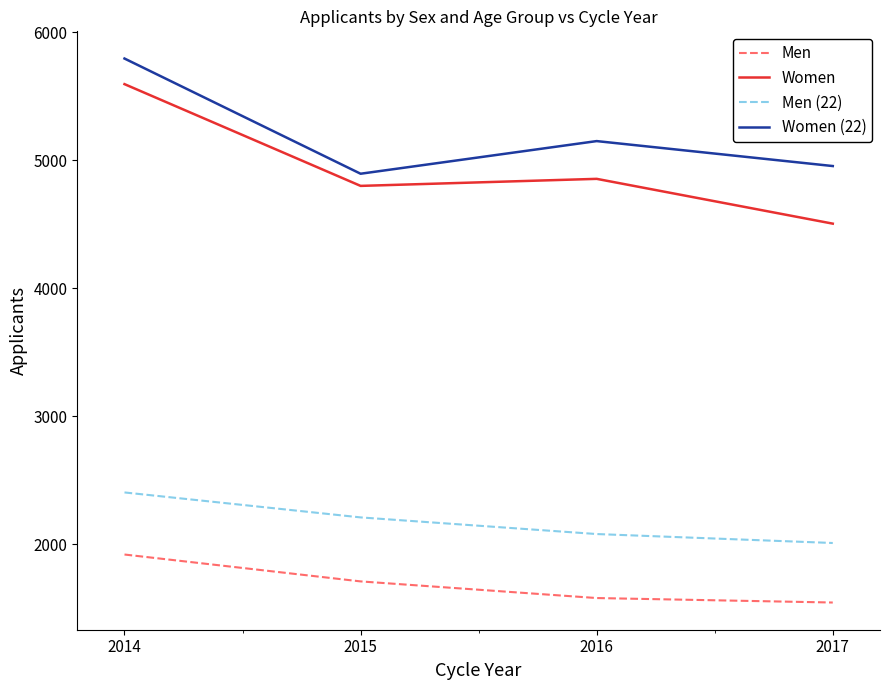

What are all the series names shown in the legend?

Men, Women, Men (22), Women (22)